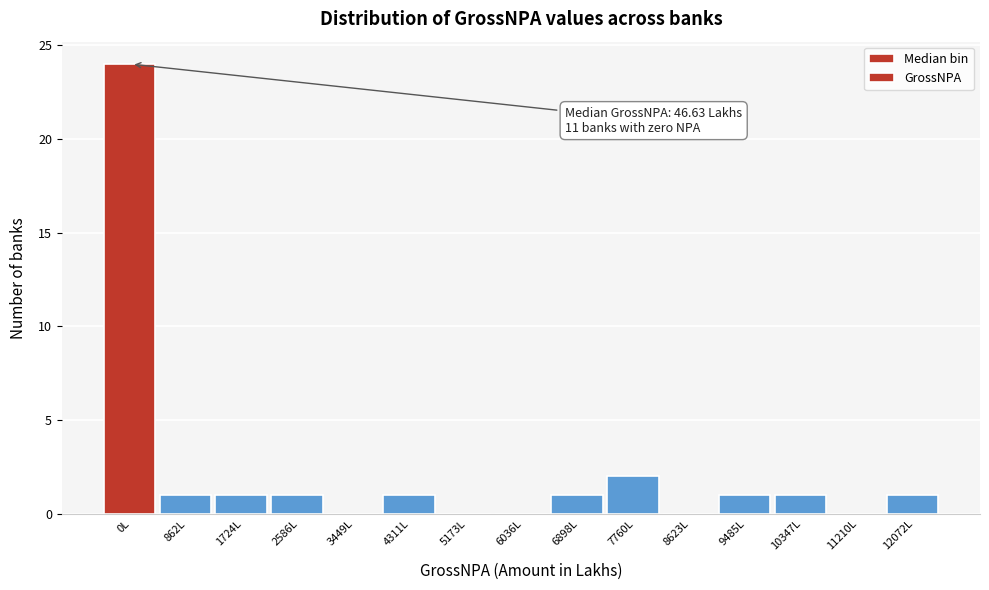

Reading left to right, list all the values displayed in this chart.

0L=24	862L=1	1724L=1	2586L=1	3449L=0	4311L=1	5173L=0	6036L=0	6898L=1	7760L=2	8623L=0	9485L=1	10347L=1	11210L=0	12072L=1